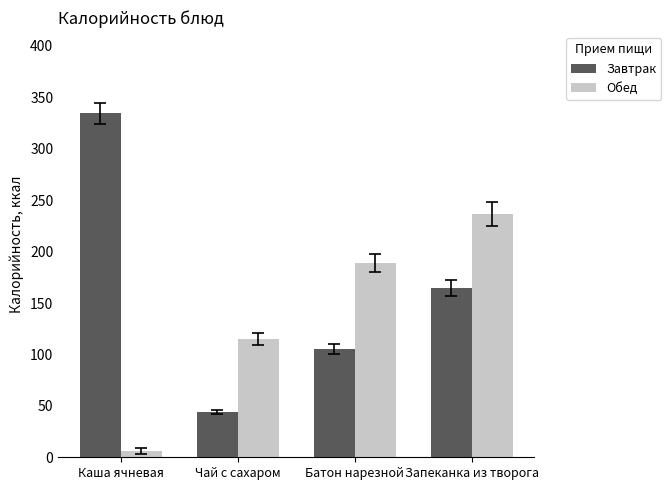

Reading left to right, list all the values displayed in this chart.

Завтрак: Каша ячневая=334.6	Чай с сахаром=44.0	Батон нарезной=105.0	Запеканка из творога=164.8
Обед: Каша ячневая=6.0	Чай с сахаром=115.0	Батон нарезной=188.9	Запеканка из творога=236.6